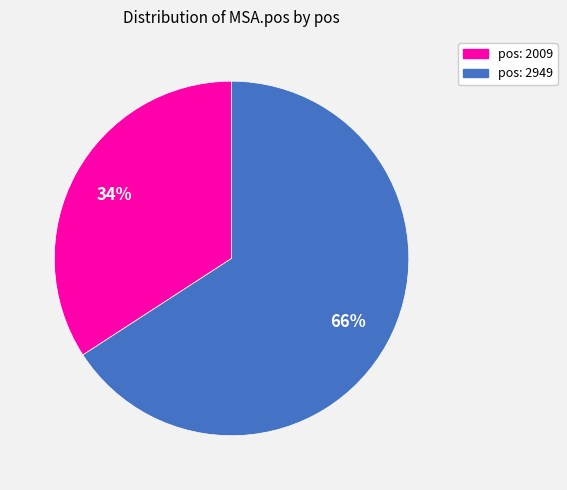

Approximately how many times larger is the value at pos: 2009 compared to pos: 2949?

0.5